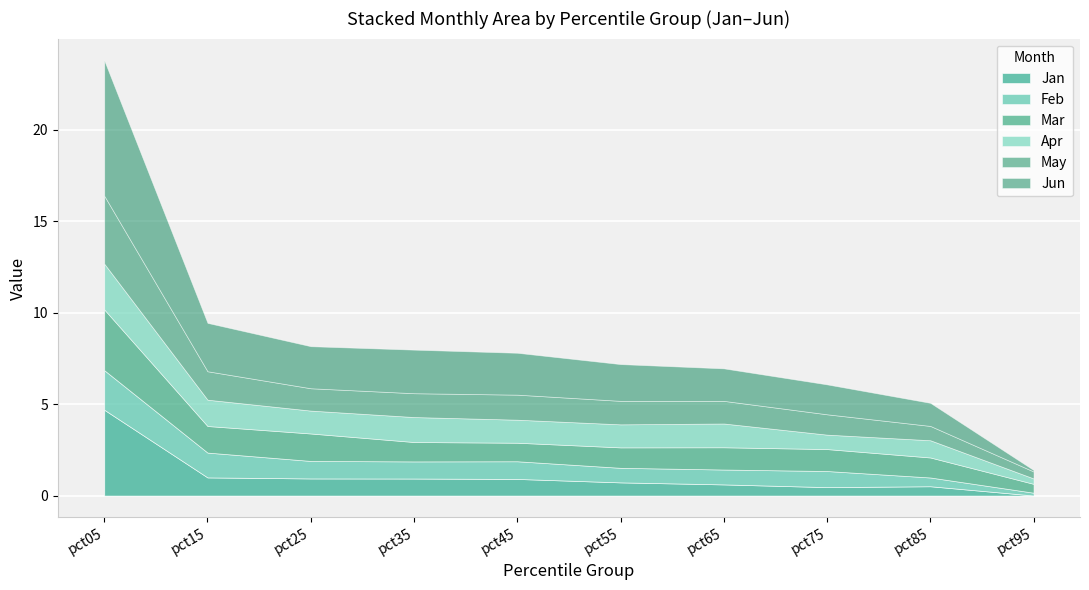

Reading left to right, what are all the values shown in this chart?

Jan: 4.7	1.0	0.9	0.9	0.9	0.7	0.6	0.5	0.5	0.0
Feb: 2.2	1.4	1.0	0.9	1.0	0.8	0.8	0.9	0.5	0.2
Mar: 3.3	1.5	1.5	1.1	1.0	1.1	1.2	1.2	1.1	0.5
Apr: 2.5	1.4	1.3	1.4	1.3	1.3	1.3	0.8	0.9	0.3
May: 3.7	1.6	1.2	1.3	1.4	1.3	1.2	1.1	0.8	0.4
Jun: 7.4	2.6	2.3	2.4	2.3	2.0	1.8	1.6	1.3	0.1